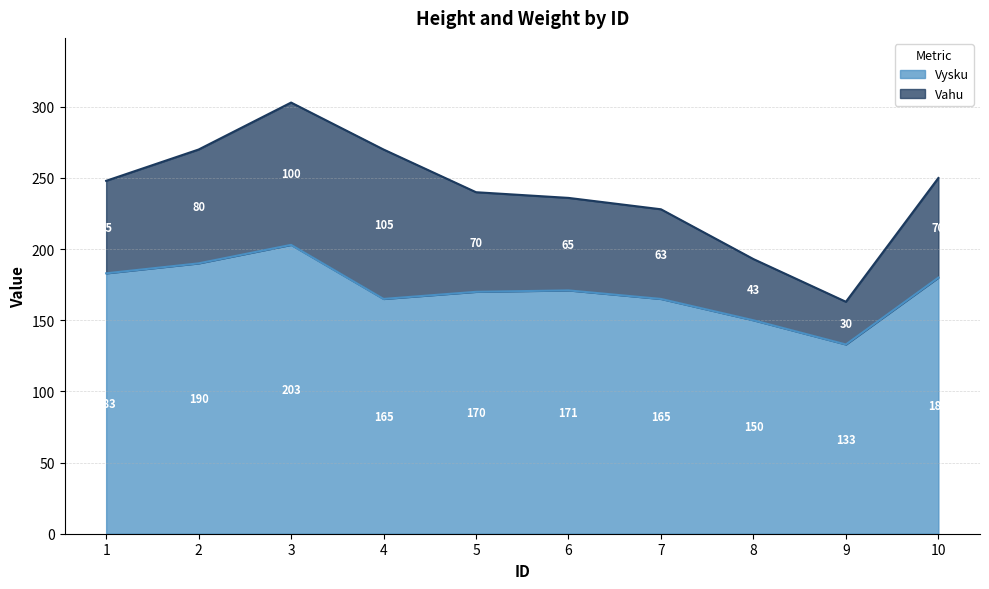

What is the sum of all values?

1710